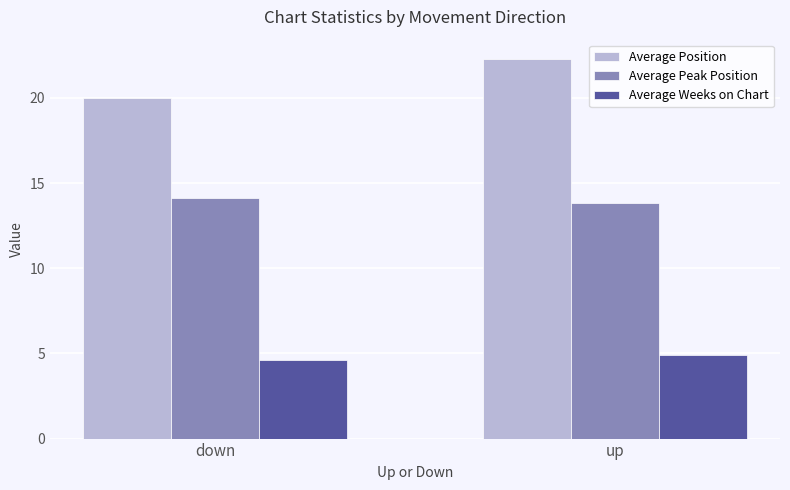

How many groups of bars are there?

2